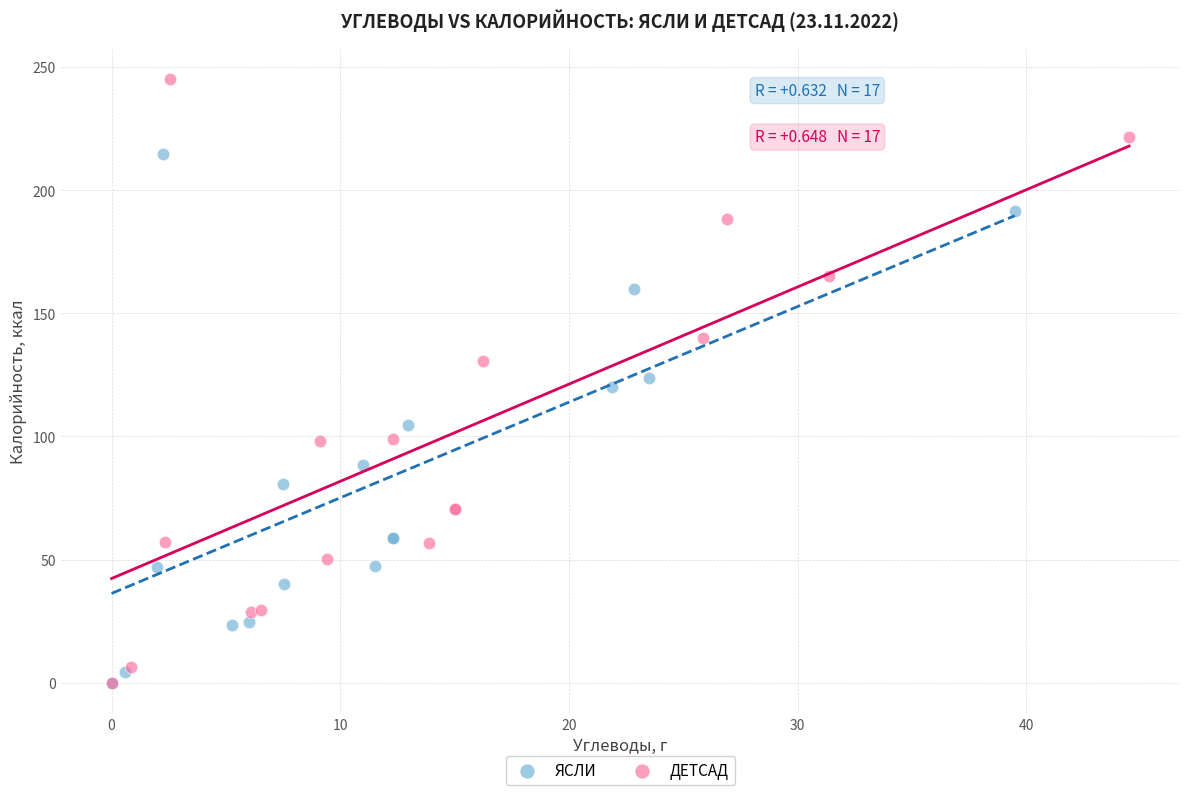

Which series reaches the maximum Y coordinate?

ДЕТСАД